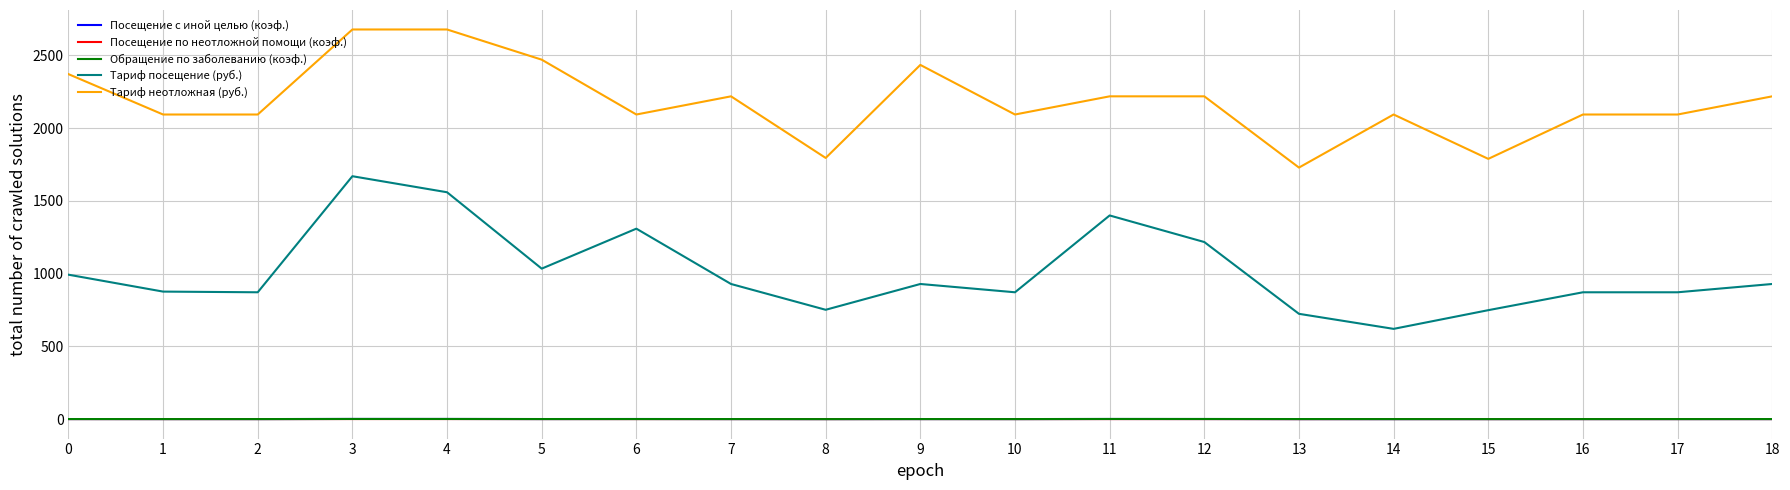

True or false: Тариф неотложная (руб.) and Тариф посещение (руб.) cross at least once.

False